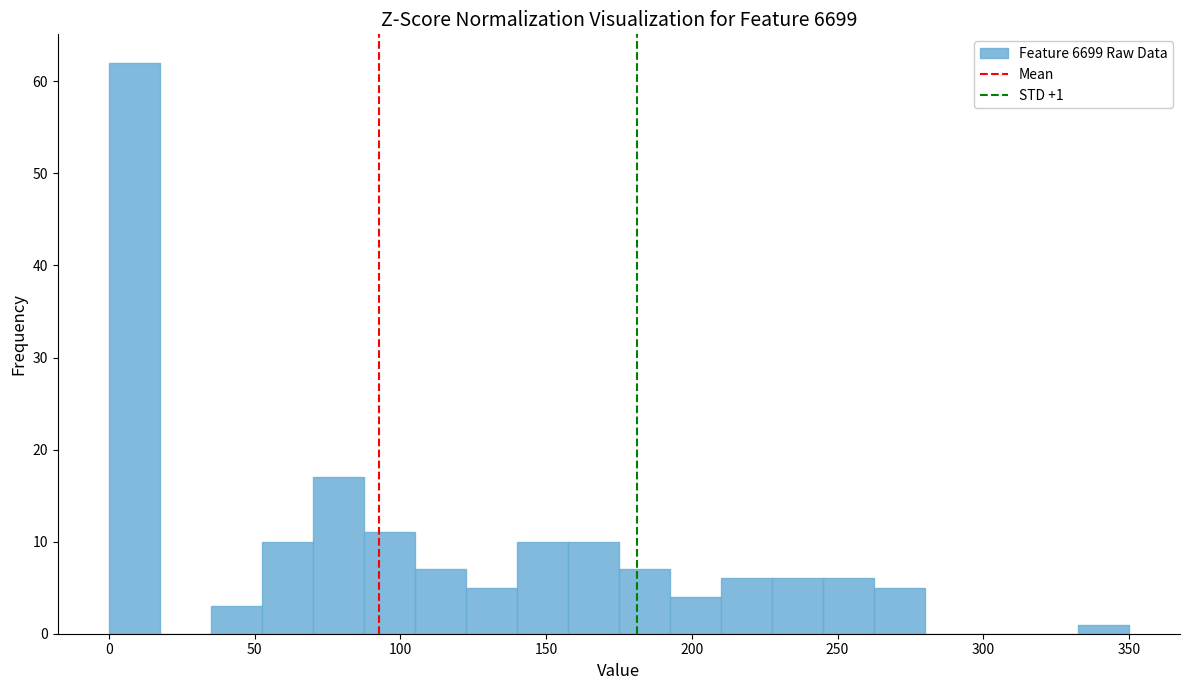

Around what value on the x-axis is the tallest bar? Give the approximate position of its centre, as read against the axis.

10